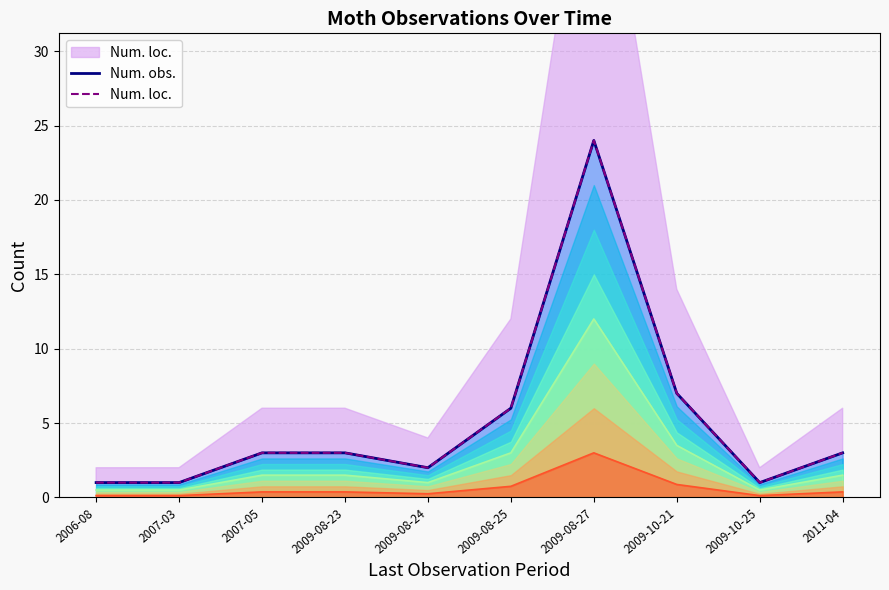

True or false: Num. loc. and Num. obs. cross at least once.

False